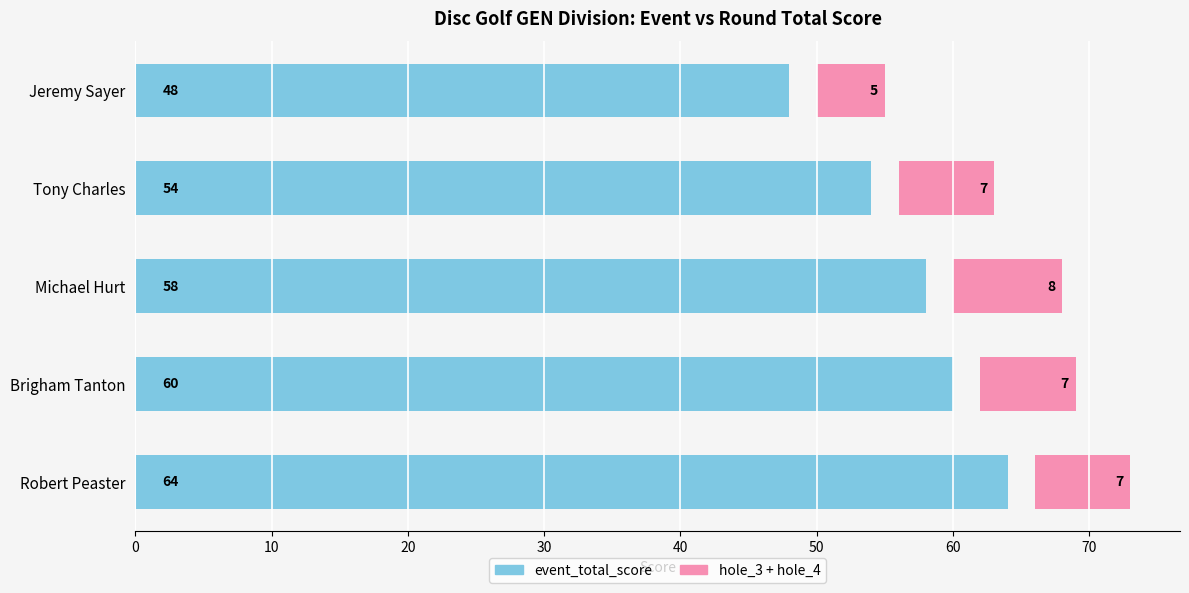

What is the minimum value for hole_3 + hole_4?

5